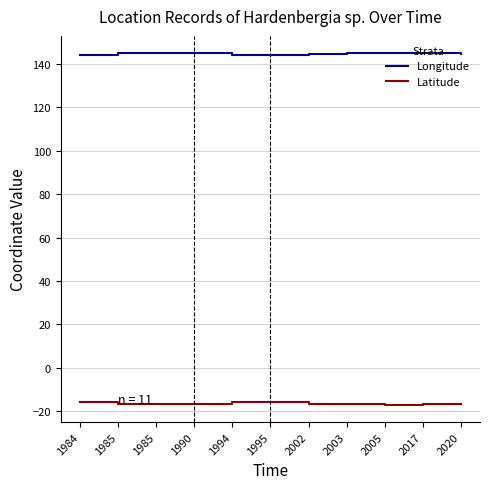

Is this an area chart (filled region under the line)?

No